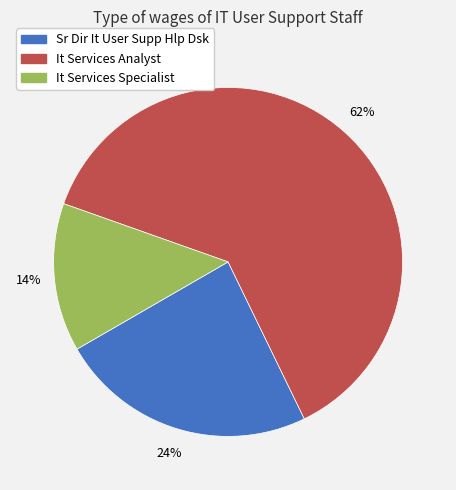

Count the number of slices in the pie.

3